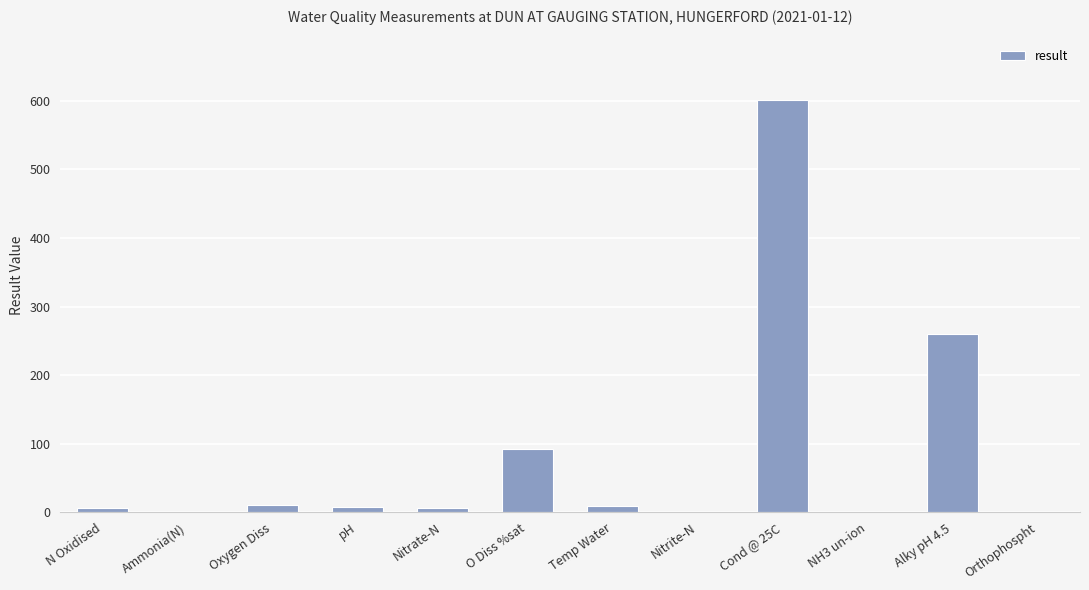

Where is the data nearest to the value 300?

Alky pH 4.5